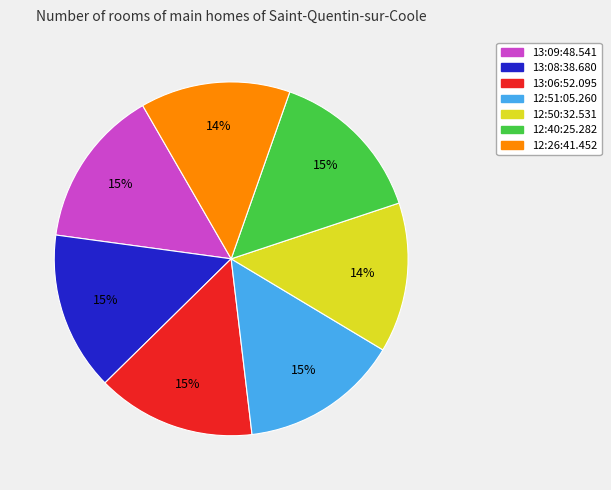

What percentage is the 12:51:05.260 slice, to the nearest percent?

15%